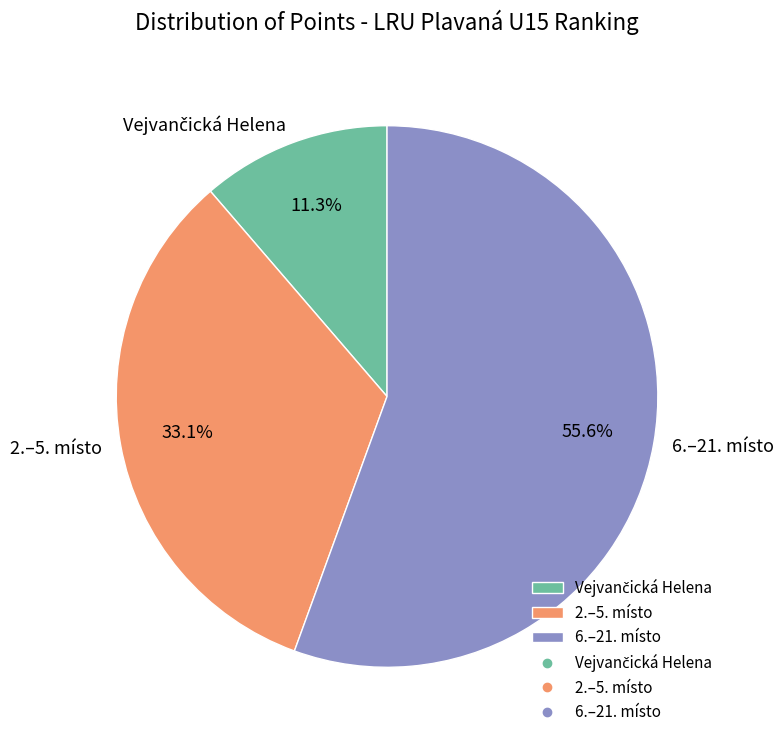

Is there a majority slice in this chart?

Yes